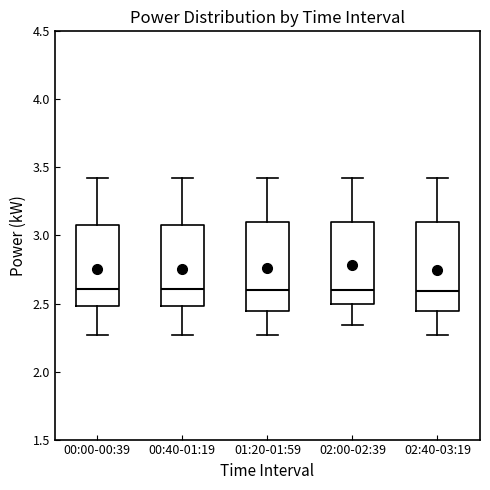

Reading left to right, transcribe this box plot: for each box, give where its median line is, the range the box spans, and where its two whiskers end, as read against the y-axis. The values are not printed on the chart, so give them approximately, as read against the axis.

00:00-00:39: median 2.60, box 2.50 to 3.10, whiskers 2.25 to 3.40
00:40-01:19: median 2.60, box 2.50 to 3.10, whiskers 2.25 to 3.40
01:20-01:59: median 2.60, box 2.45 to 3.10, whiskers 2.25 to 3.40
02:00-02:39: median 2.60, box 2.50 to 3.10, whiskers 2.35 to 3.40
02:40-03:19: median 2.60, box 2.45 to 3.10, whiskers 2.25 to 3.40